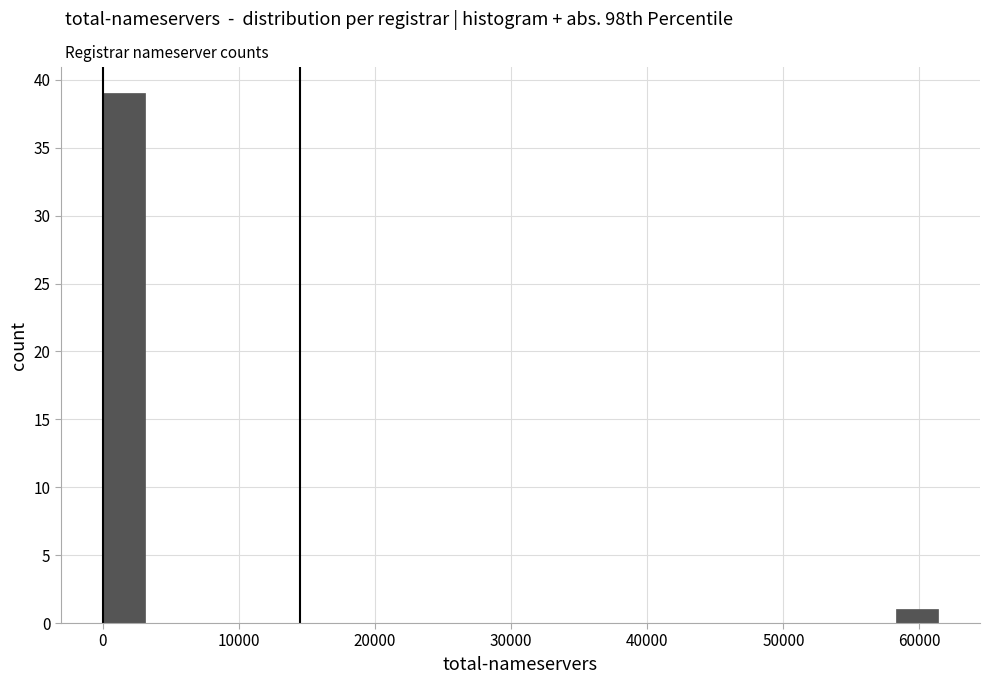

Around what value on the x-axis is the tallest bar? Give the approximate position of its centre, as read against the axis.

2000